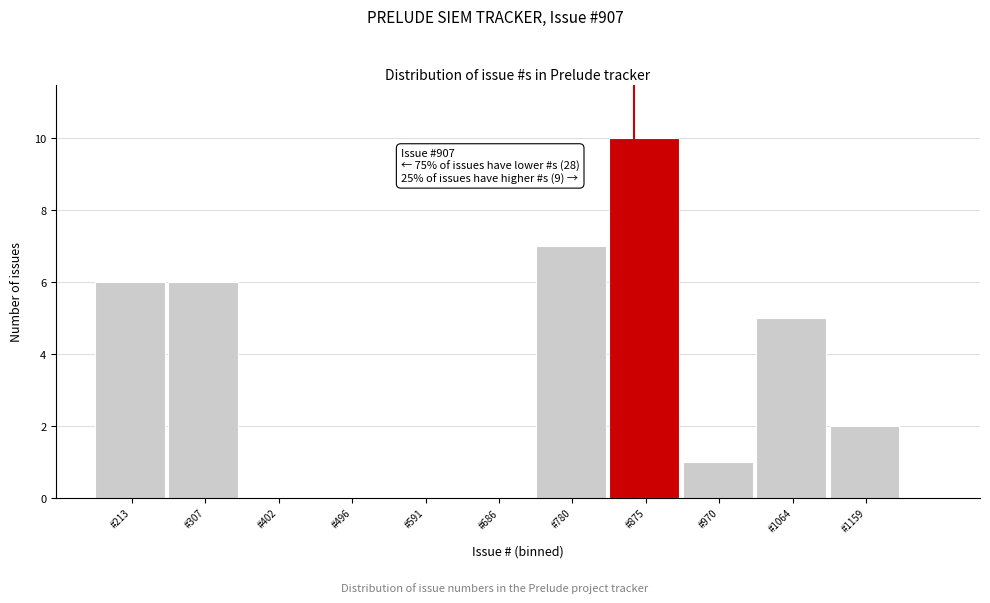

What is the sum of the values at #970 and #780?

8